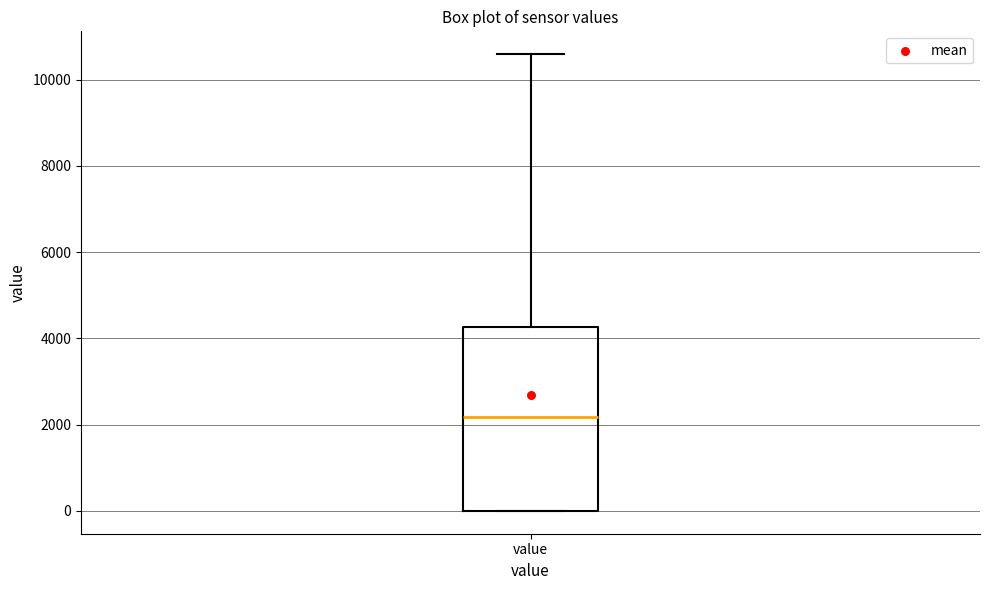

Where does the median line of the box for value sit on the y-axis? The values are not printed on the chart, so give them approximately, as read against the axis.

2200